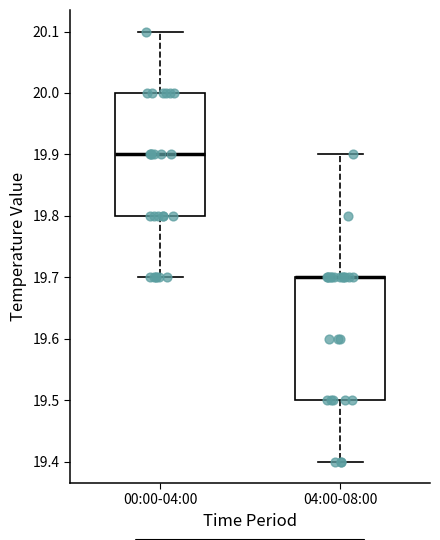

Where is the lower edge of the box for 00:00-04:00 on the y-axis? The values are not printed on the chart, so give them approximately, as read against the axis.

19.8